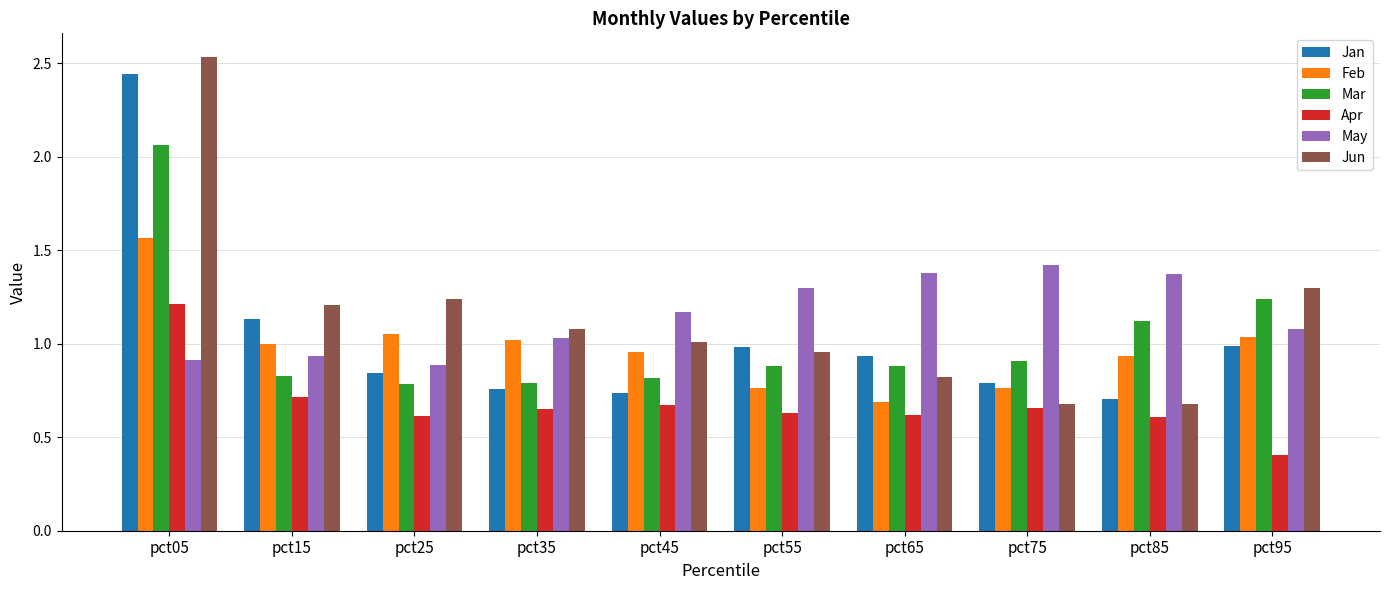

Does the chart contain any negative values?

No